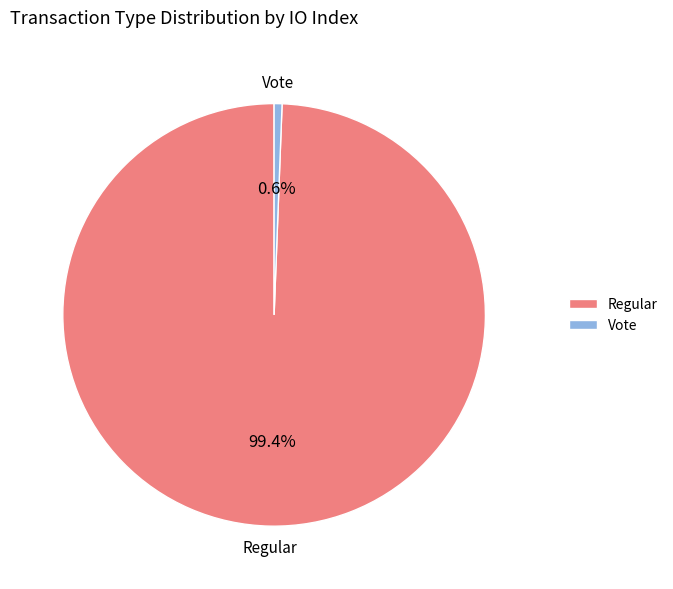

True or false: Vote accounts for 1% of the total.

True